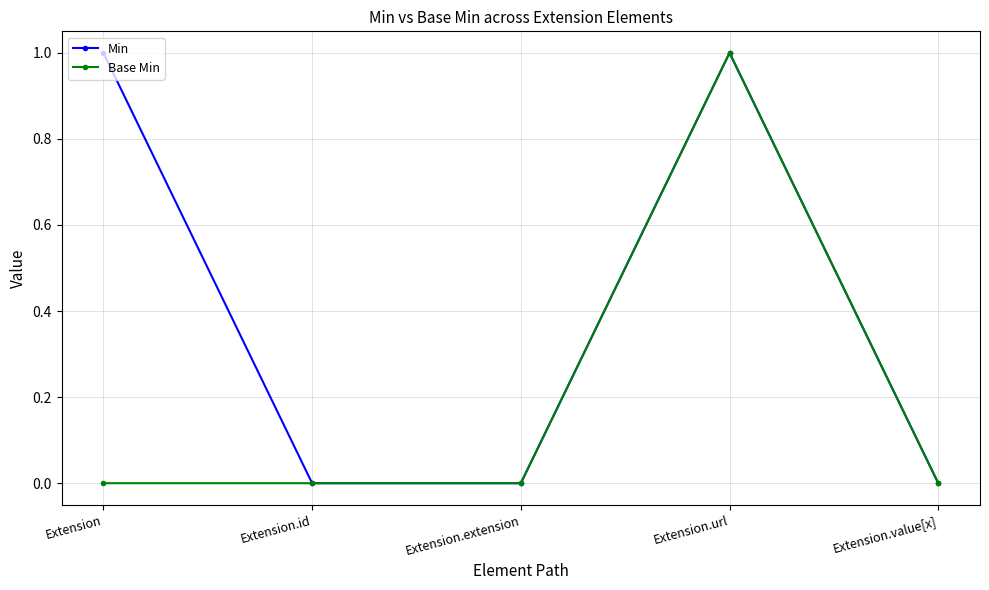

In Base Min, how many points are higher than both neighbors (excluding endpoints)?

1